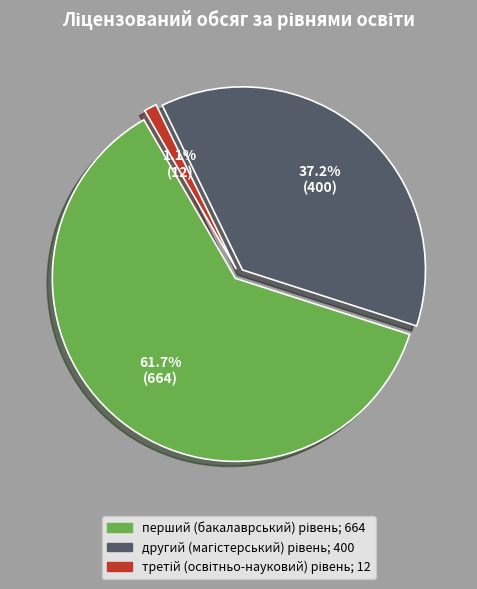

Which category has the biggest portion of the pie?

перший (бакалаврський) рівень